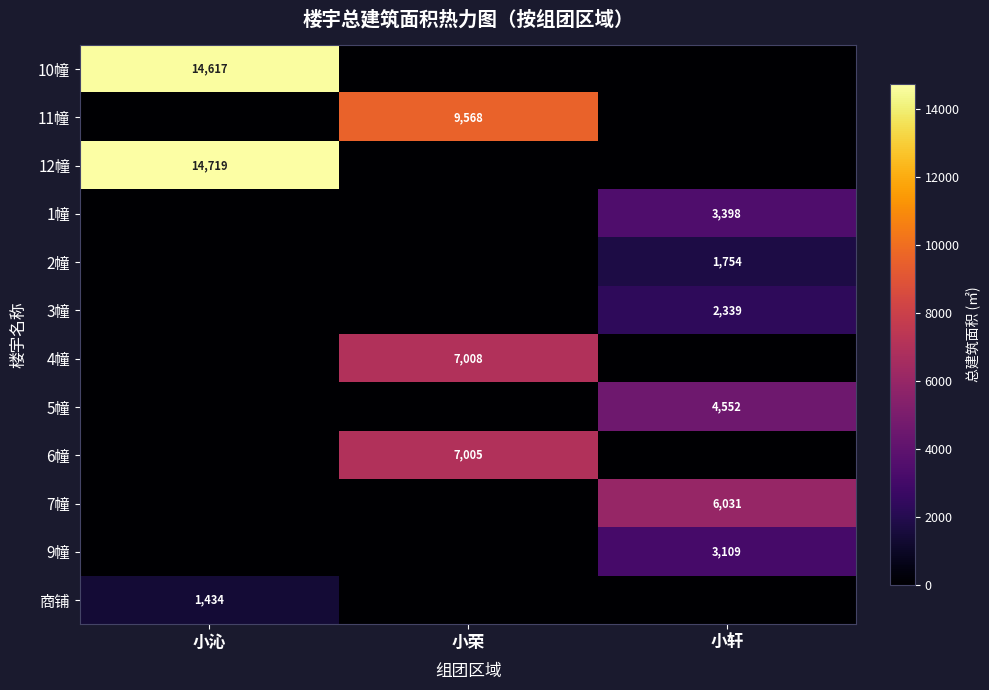

What is the spread (max minus min) of values at 小轩?

6031.3